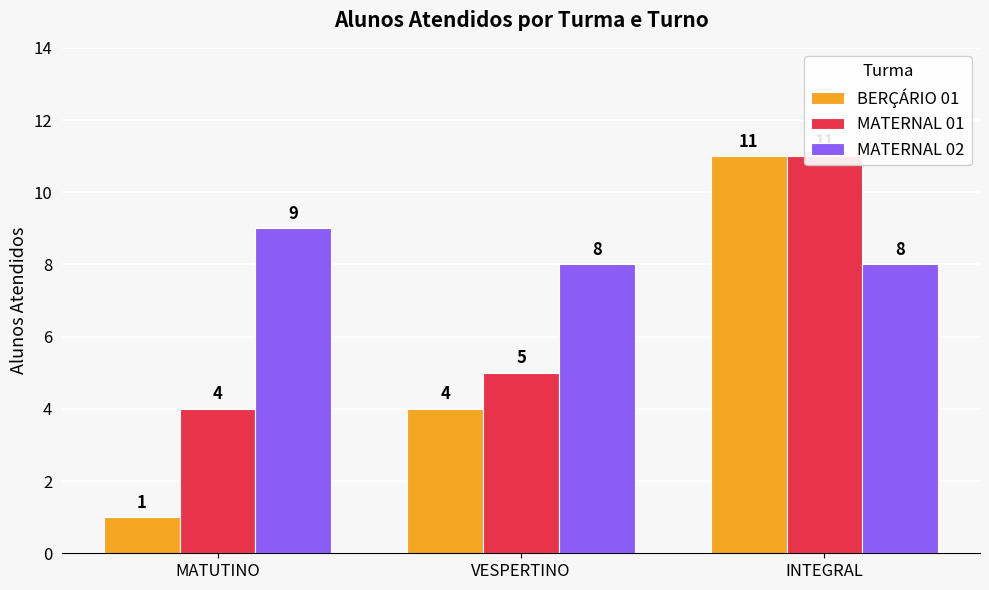

How many categories are shown in the chart?

3